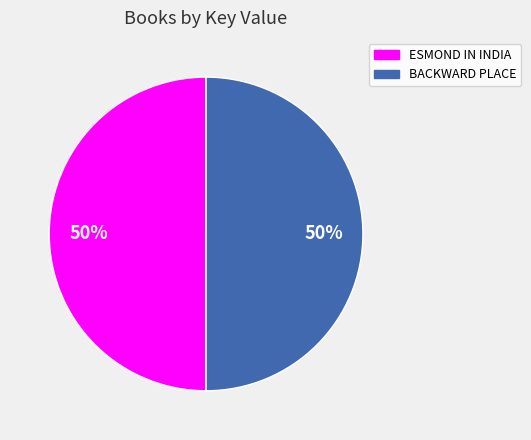

How many segments does this pie chart have?

2